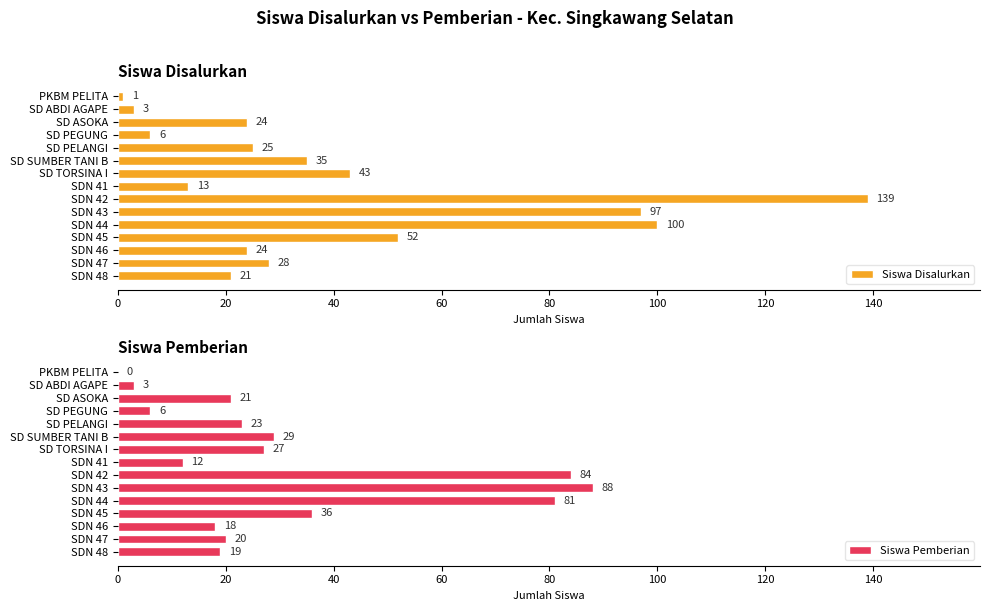

Which series has the widest spread of values?

Siswa Disalurkan